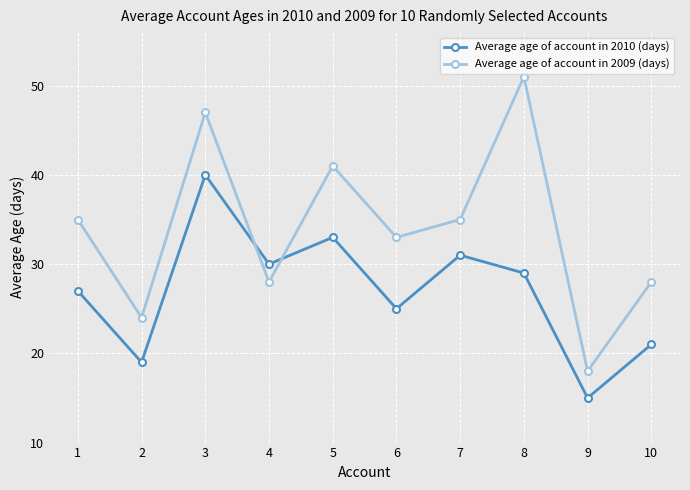

List the series in order of their peak value, highest first.

Average age of account in 2009 (days), Average age of account in 2010 (days)